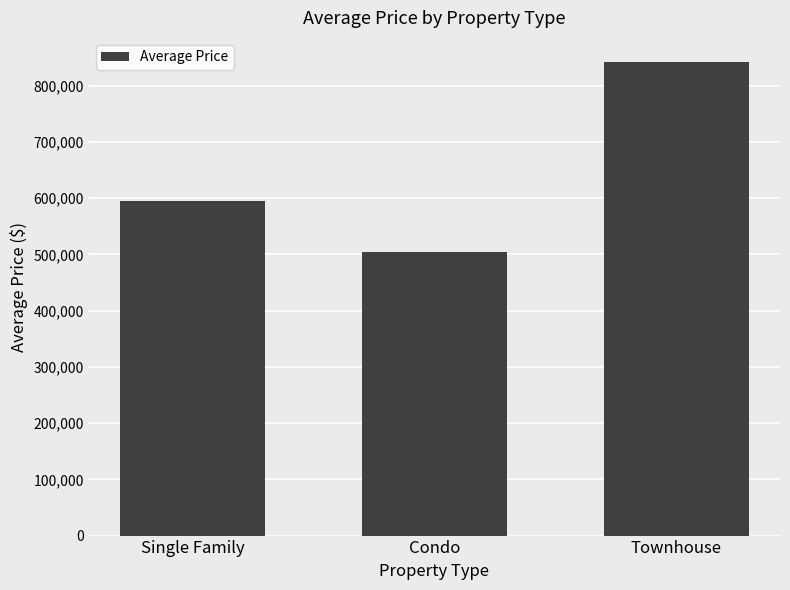

What is the change in value from Condo to Townhouse?

+339011.0